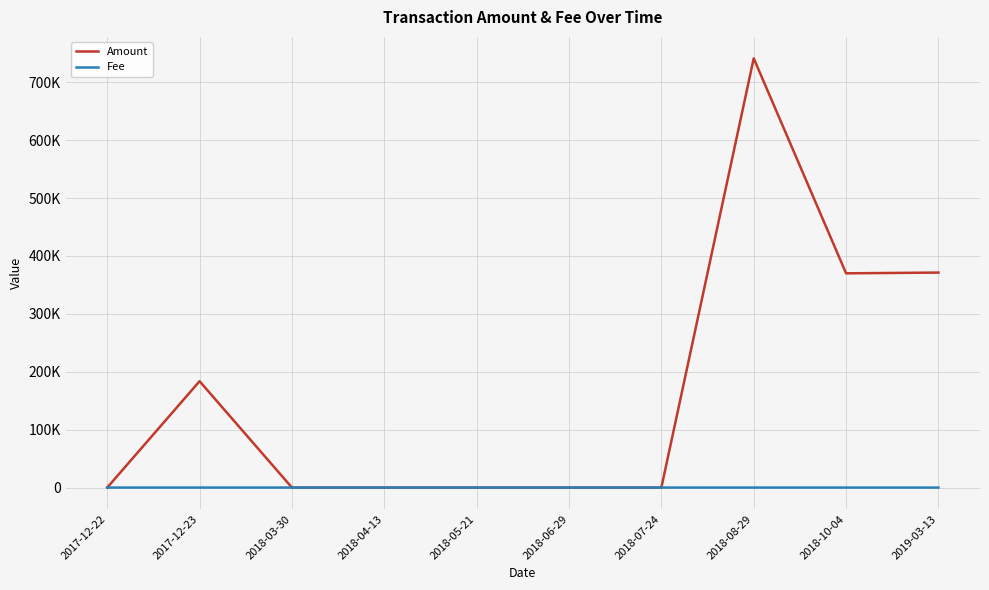

Is this an area chart (filled region under the line)?

No